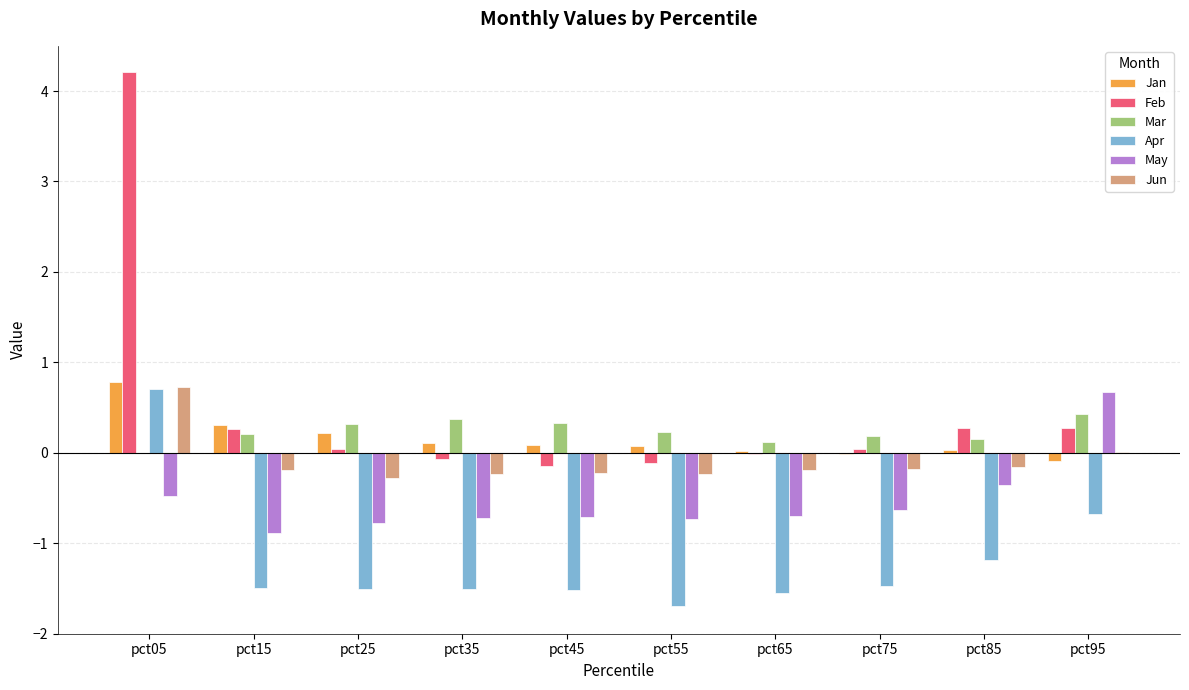

Is it true that May equals -0.3 at pct15?

False